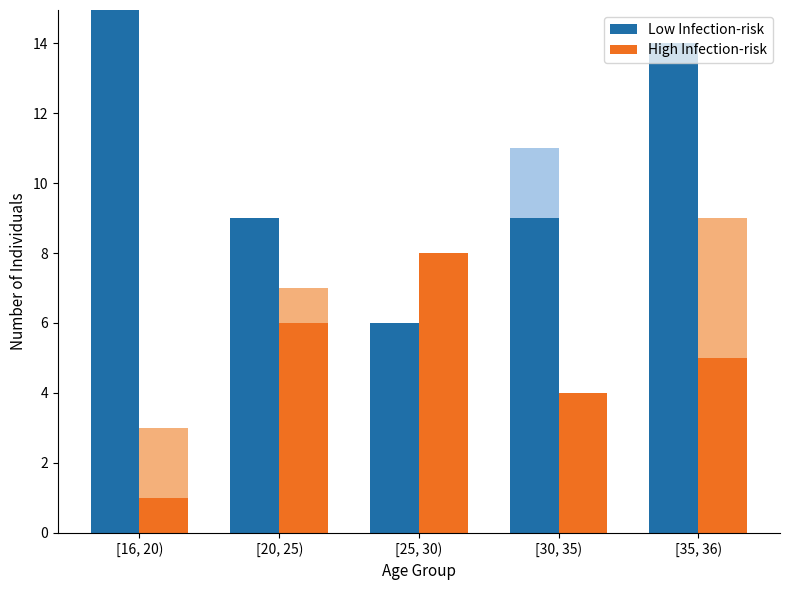

Reading left to right, what are all the values shown in this chart?

Low Infection-risk: 16	9	6	9	14
High Infection-risk: 1	6	8	4	5